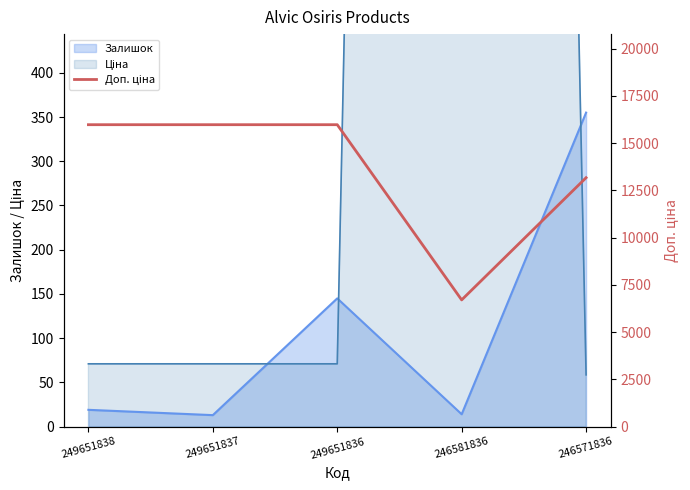

The value of Залишок at 249651838 is 19. True or false?

True